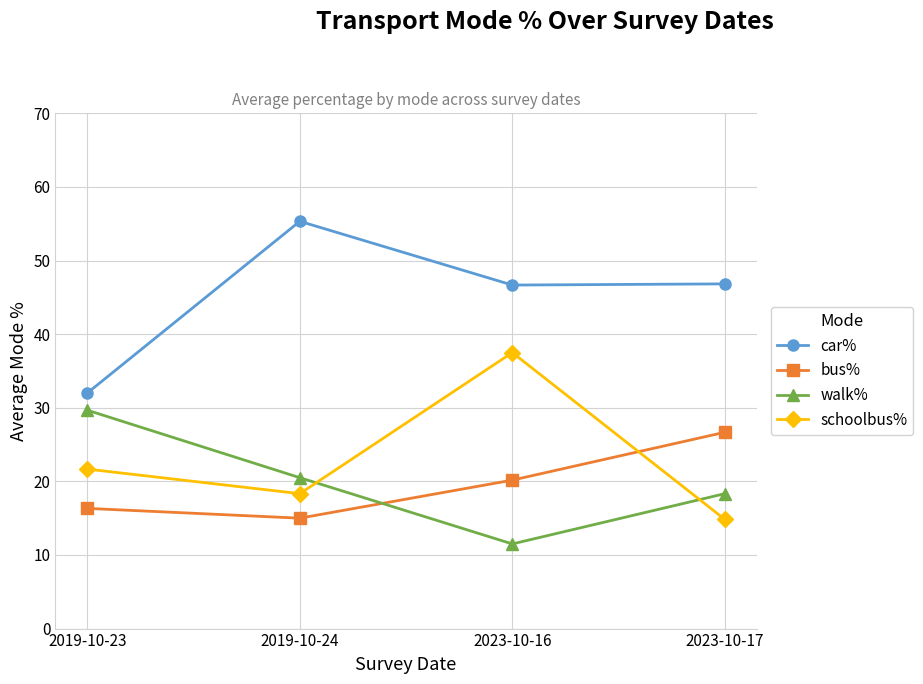

Between which two adjacent categories do schoolbus% and walk% first intersect?

2019-10-24 and 2023-10-16